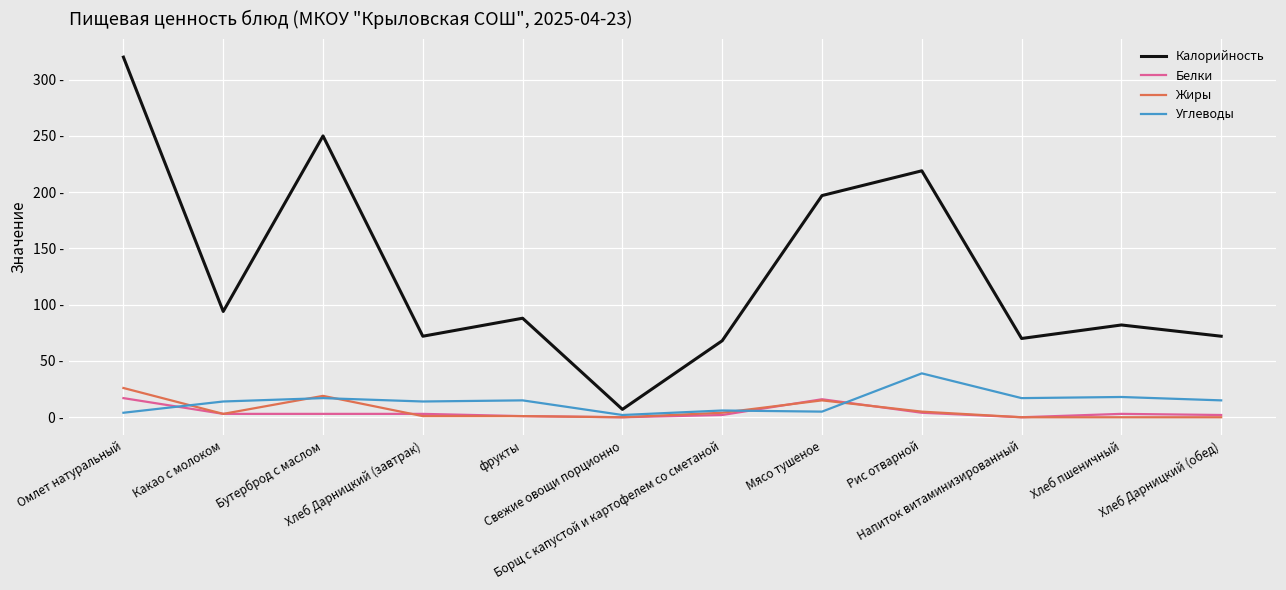

What is the label of the 6th point from the left?

Свежие овощи порционно